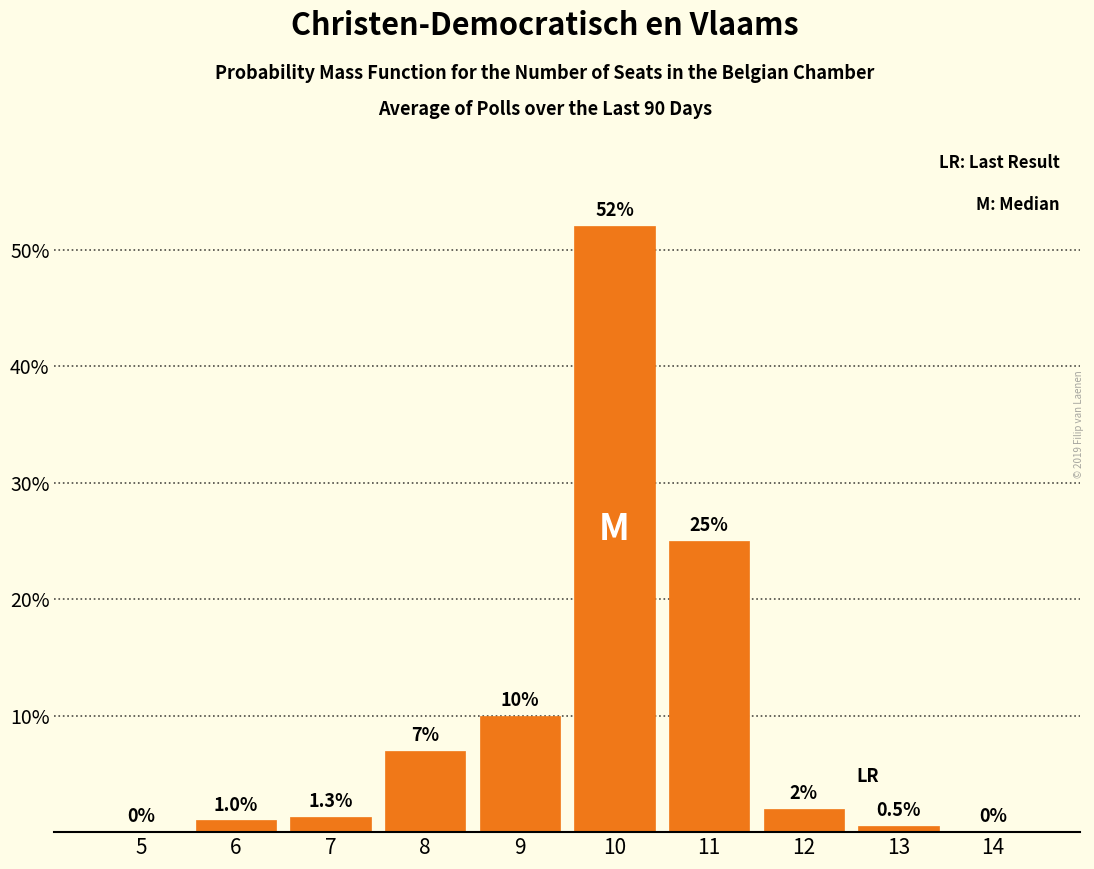

Reading right to left, extract all data points from this chart.

14=0.0	13=0.5	12=2.0	11=25.0	10=52.0	9=10.0	8=7.0	7=1.3	6=1.0	5=0.0